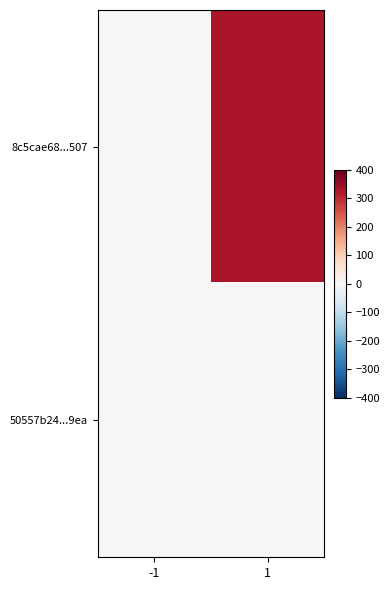

Reading left to right, transcribe all the data shown in this chart.

8c5cae68...507: -1=-1	1=328
50557b24...9ea: -1=1	1=1